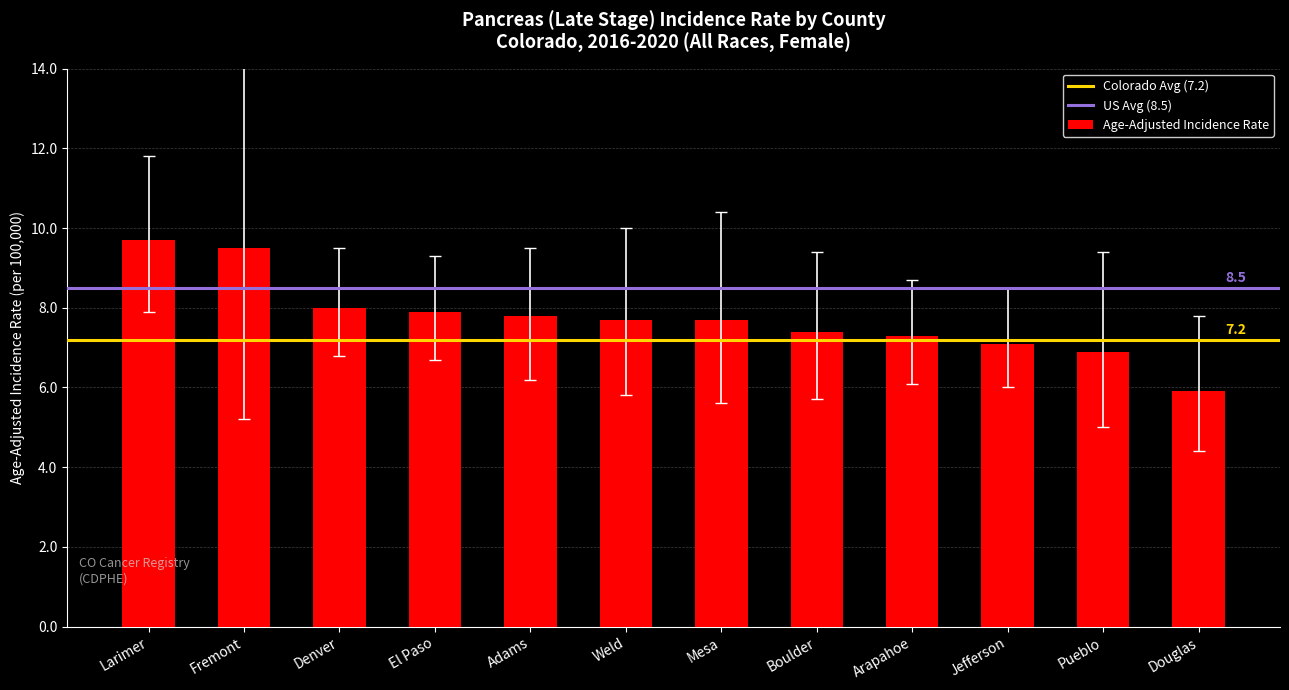

What is the difference between the values at Boulder and Adams?

0.4